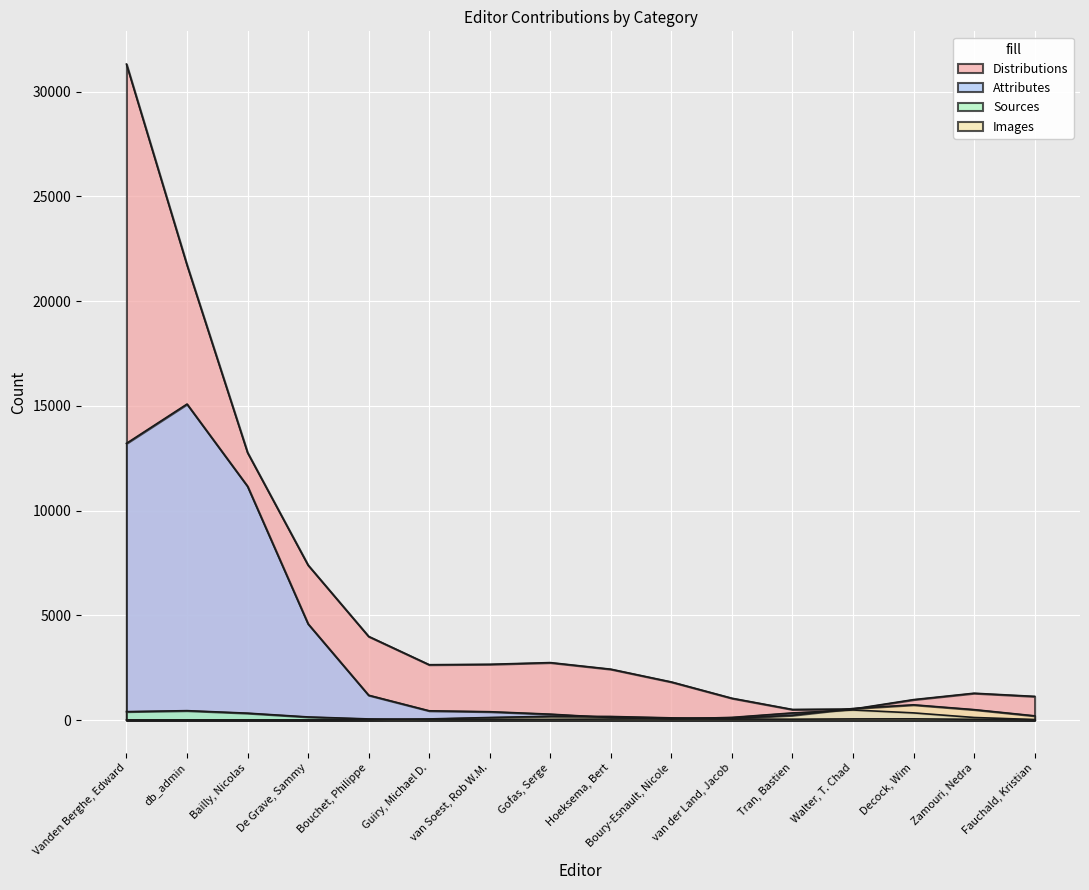

How many times do Sources and Attributes cross each other?

7